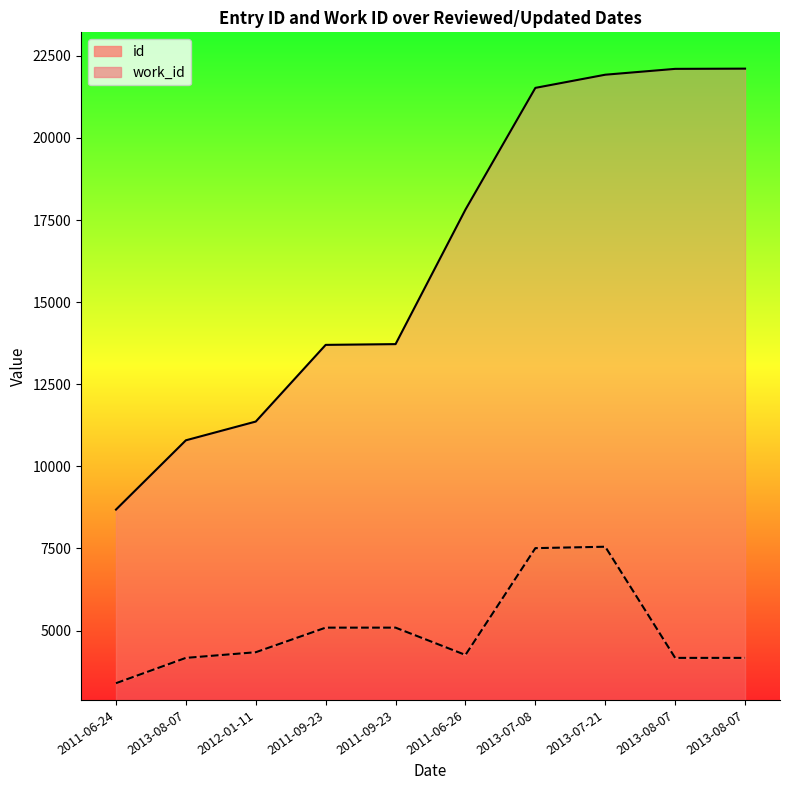

How many distinct data groups are displayed?

2